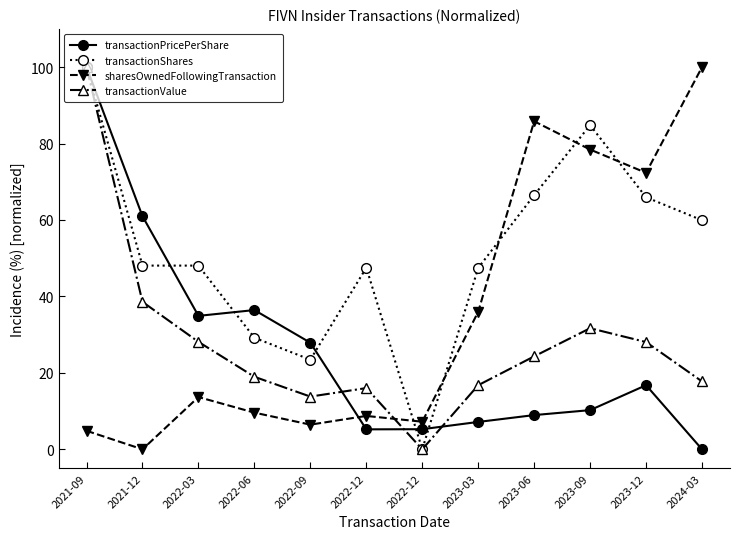

Is the value of transactionPricePerShare at 2023-03 greater than the value of transactionValue at 2023-06?

No